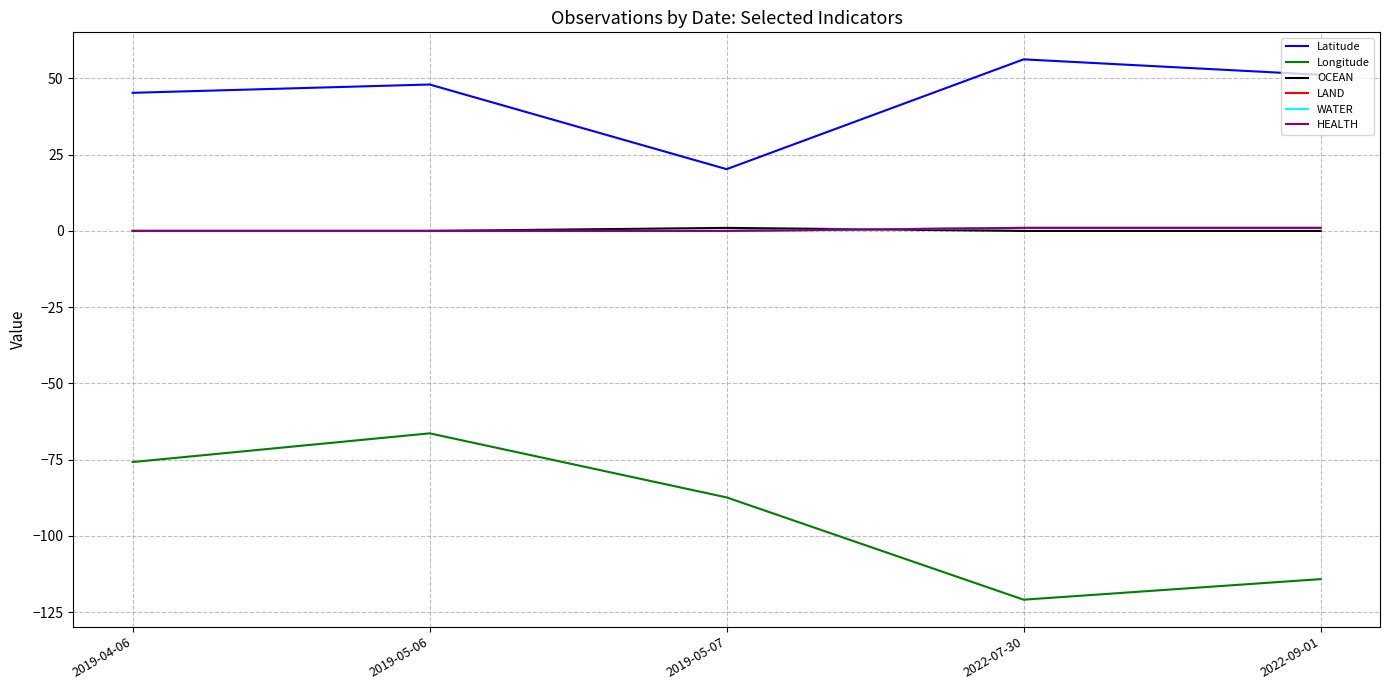

How many WATER values are between 0 and 1?

5